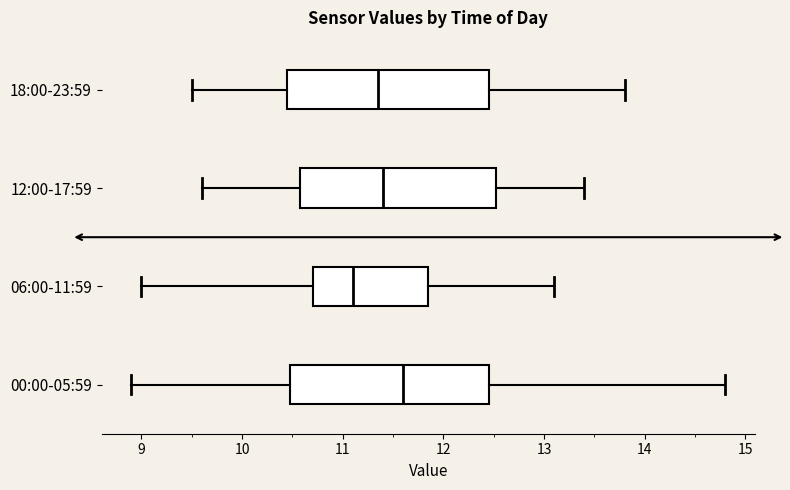

Reading bottom to top, transcribe this box plot: for each box, give where its median line is, the range the box spans, and where its two whiskers end, as read against the x-axis. The values are not printed on the chart, so give them approximately, as read against the axis.

00:00-05:59: median 11.6, box 10.5 to 12.5, whiskers 8.9 to 14.8
06:00-11:59: median 11.1, box 10.7 to 11.9, whiskers 9.0 to 13.1
12:00-17:59: median 11.4, box 10.6 to 12.5, whiskers 9.6 to 13.4
18:00-23:59: median 11.4, box 10.5 to 12.5, whiskers 9.5 to 13.8